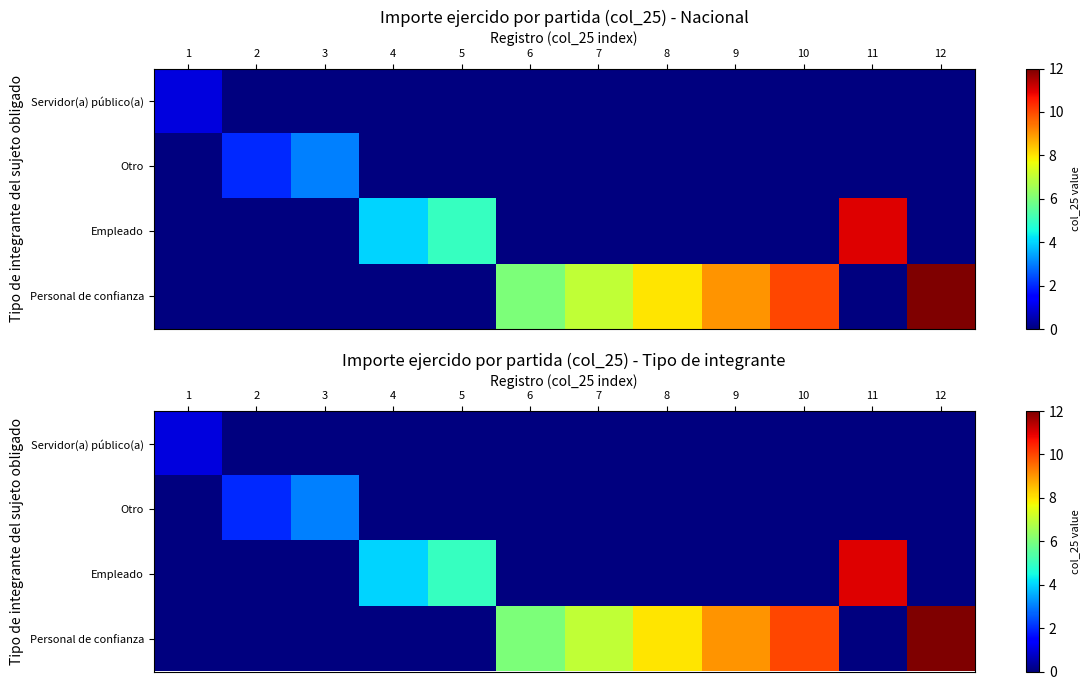

Which has a higher value, 11 or 6?

11